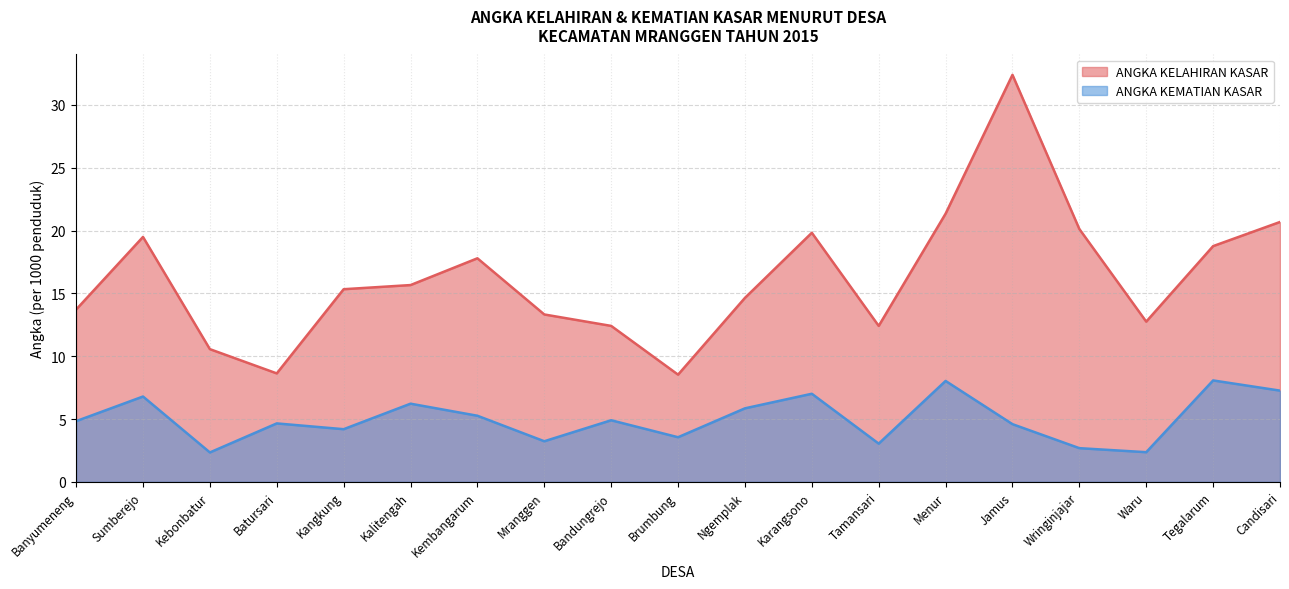

List the labels in order of ANGKA KELAHIRAN KASAR value, smallest first.

Brumbung, Batursari, Kebonbatur, Bandungrejo, Tamansari, Waru, Mranggen, Banyumeneng, Ngemplak, Kangkung, Kalitengah, Kembangarum, Tegalarum, Sumberejo, Karangsono, Wringinjajar, Candisari, Menur, Jamus